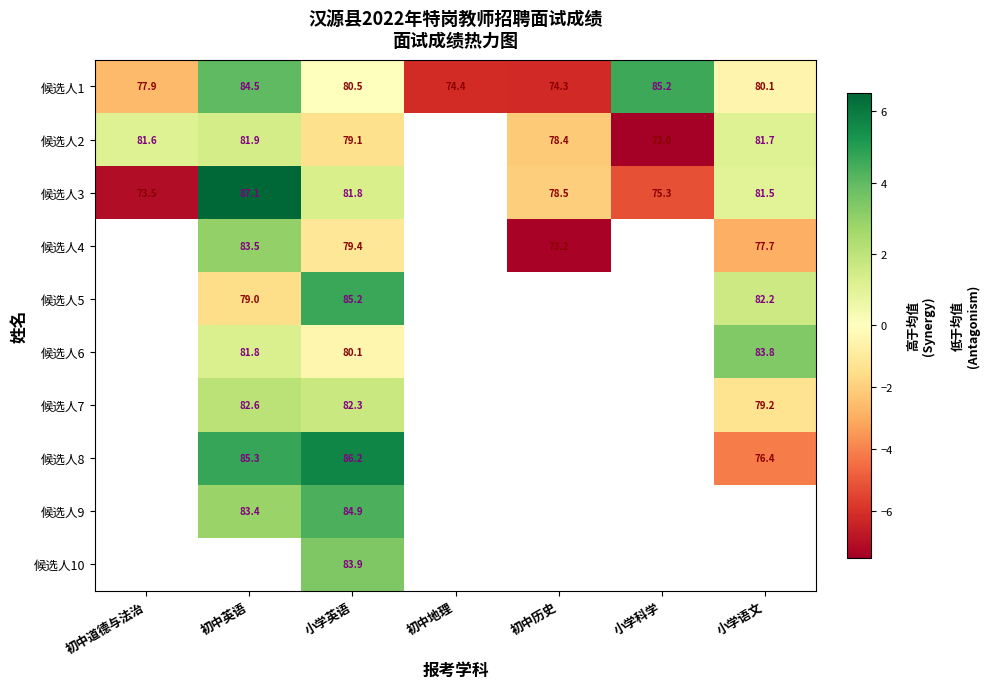

Is the value of 候选人2 at 小学英语 greater than the value of 候选人4 at 初中历史?

Yes